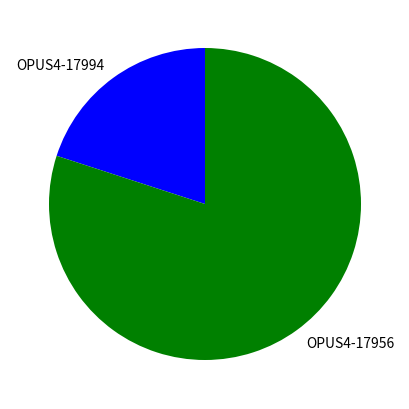

Does OPUS4-17956 represent more than half of the total?

Yes